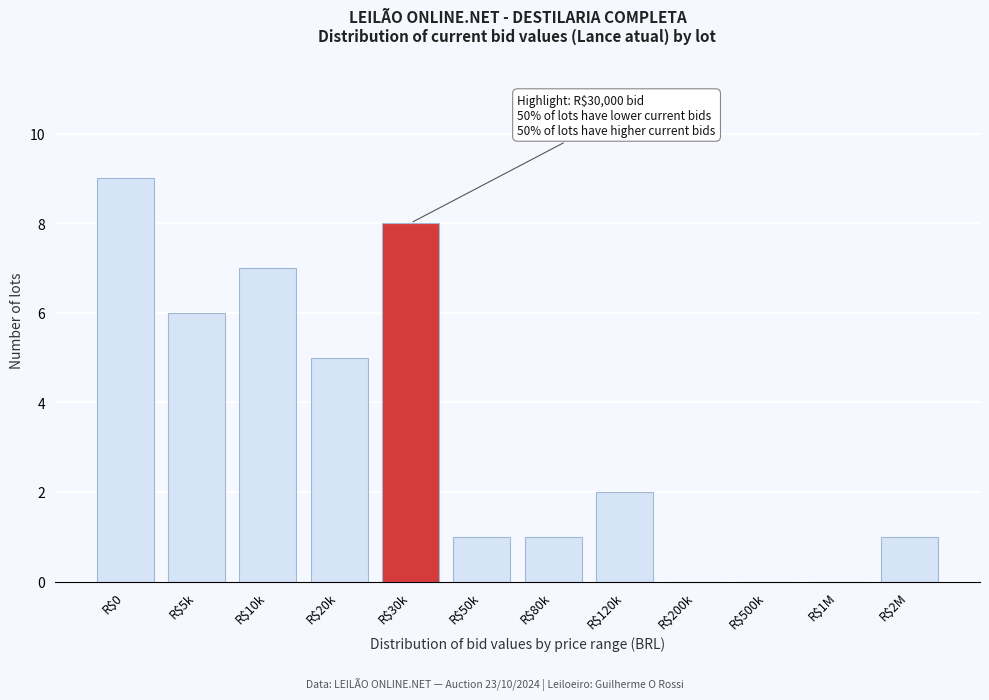

The chart shows a value of 3 at R$20k. True or false?

False